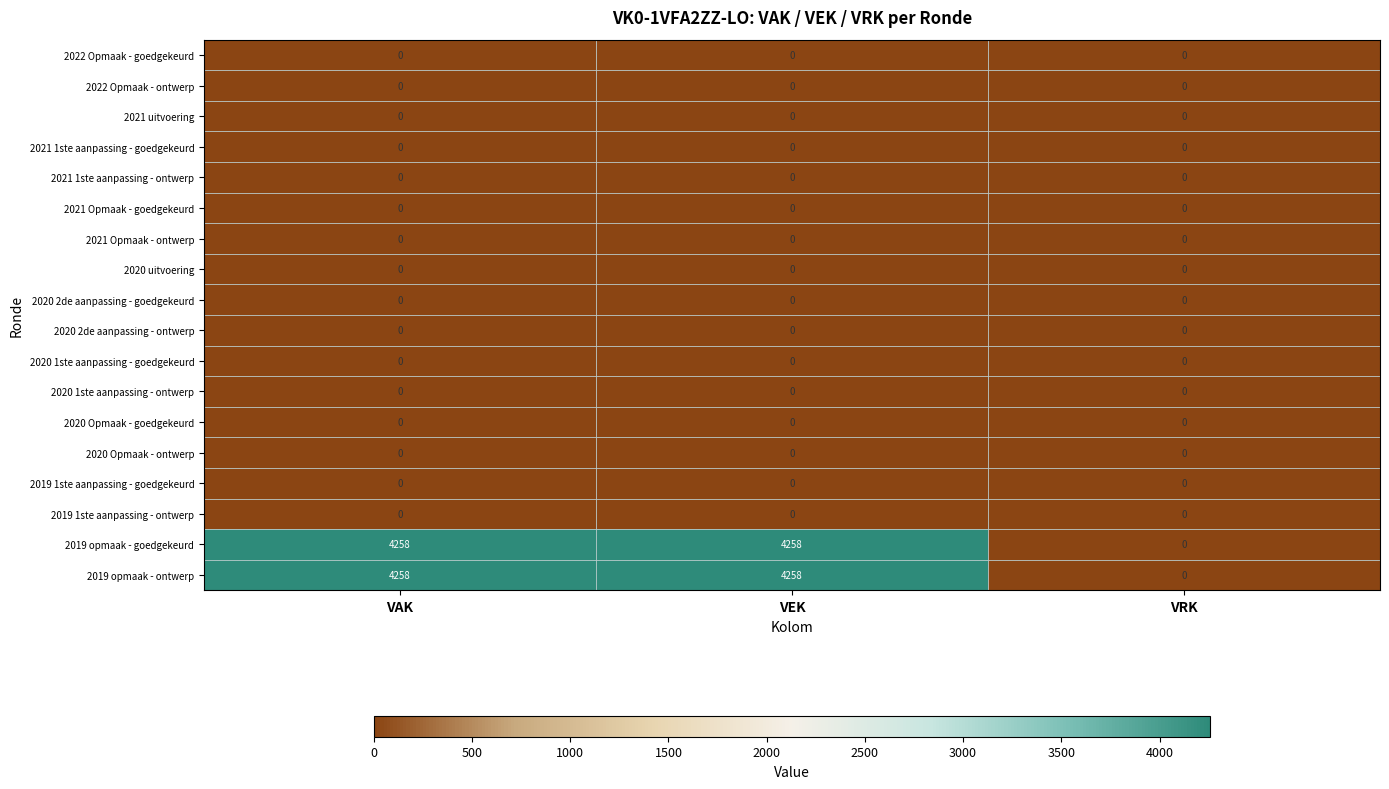

Is it true that 2019 opmaak - ontwerp equals 4258 at VEK?

True